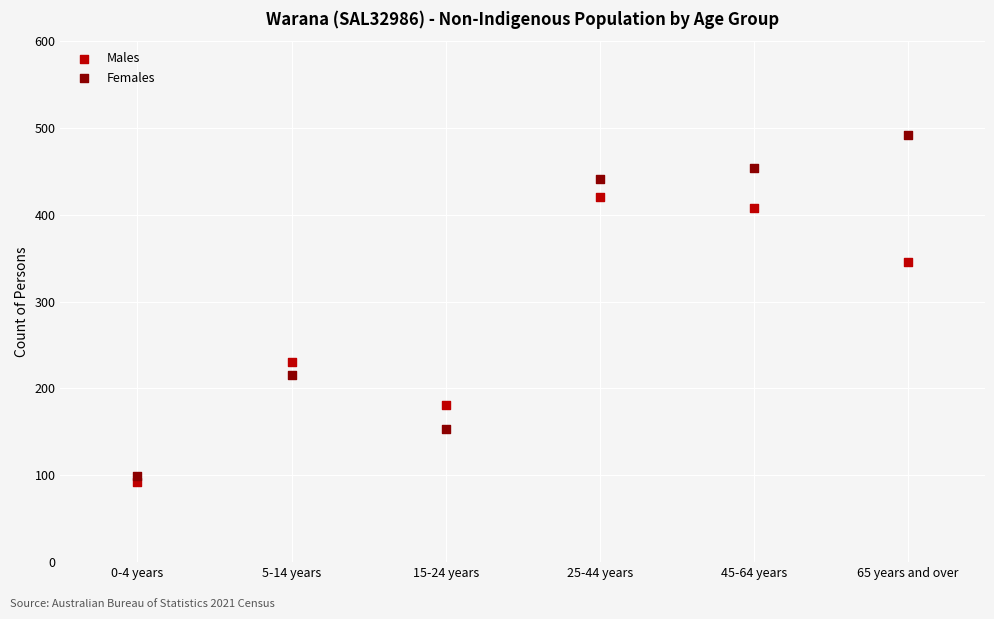

Which series has the largest Y range (max minus min)?

Females